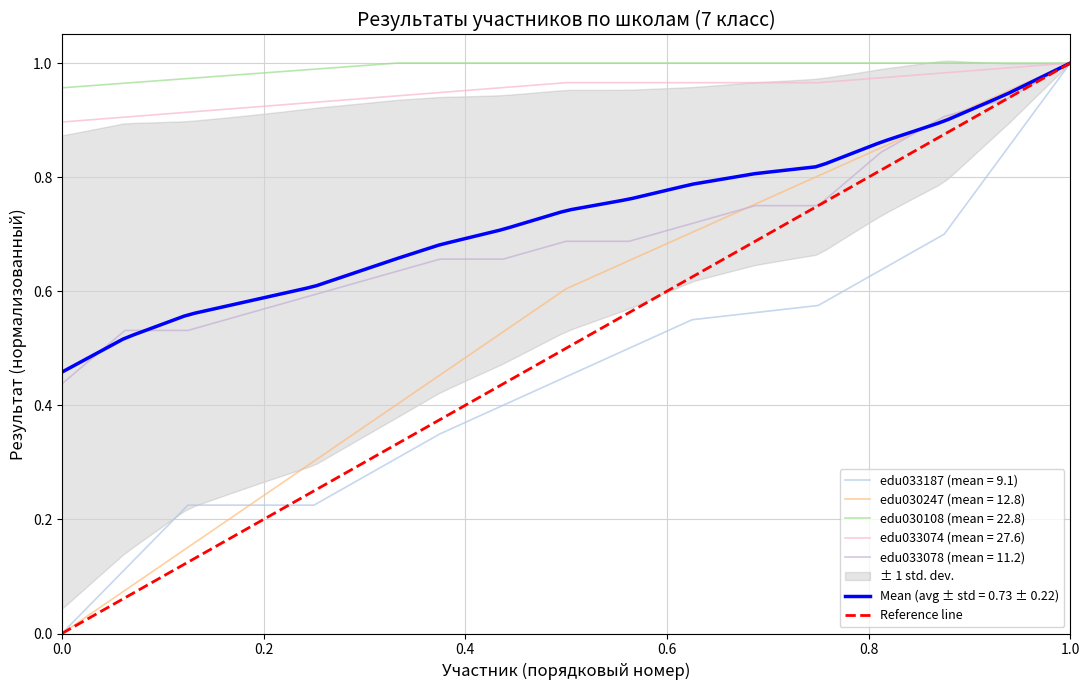

At which label does edu033187 (mean = 9.1) reach its peak?

1.0